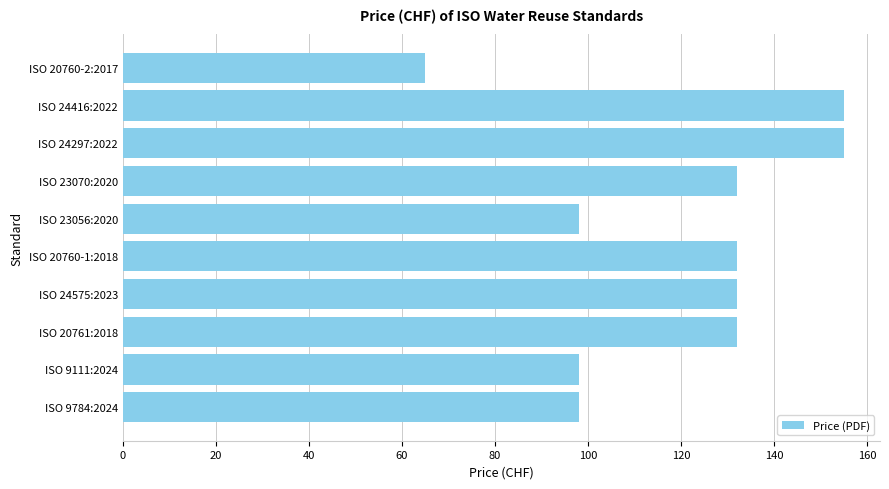

What is the sum of all values?

1197